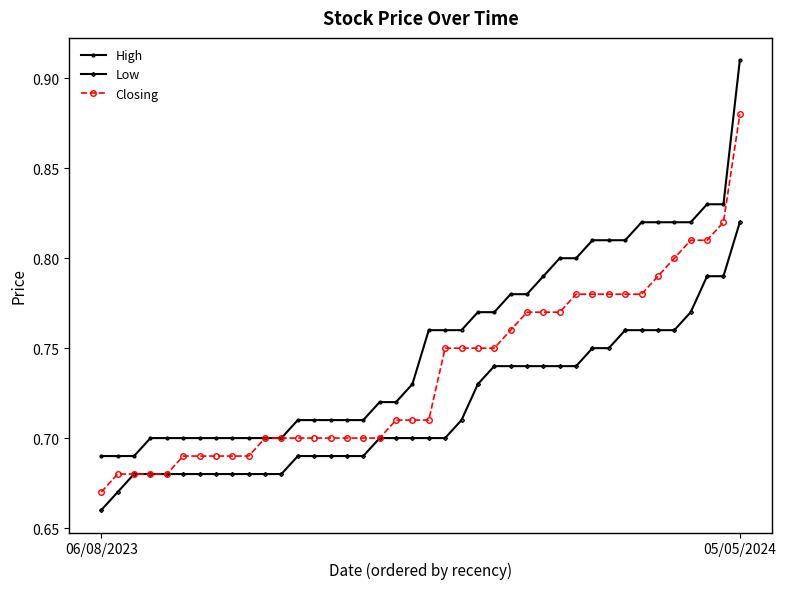

Which series has the largest total across all categories?

High